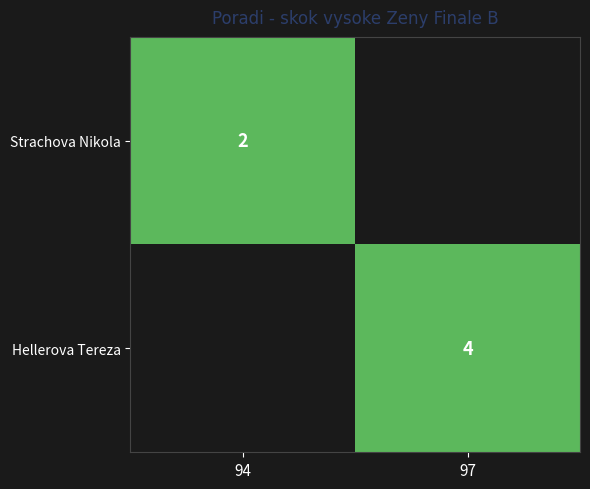

How many categories are shown in the chart?

2